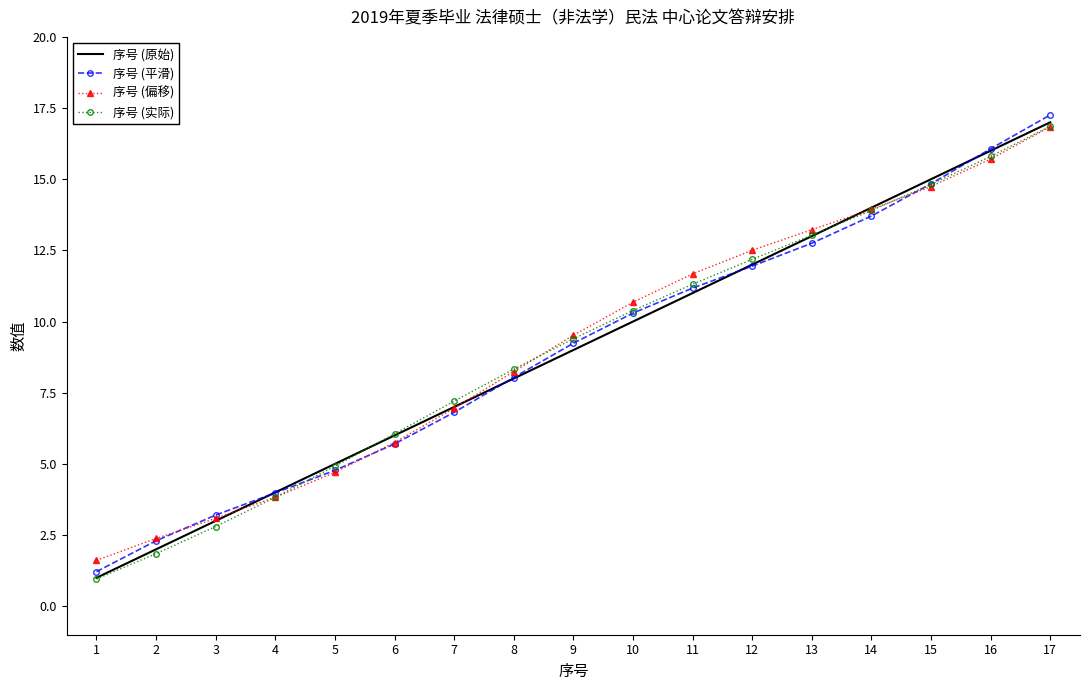

Which category has the highest value in the 序号 (偏移) series?

17